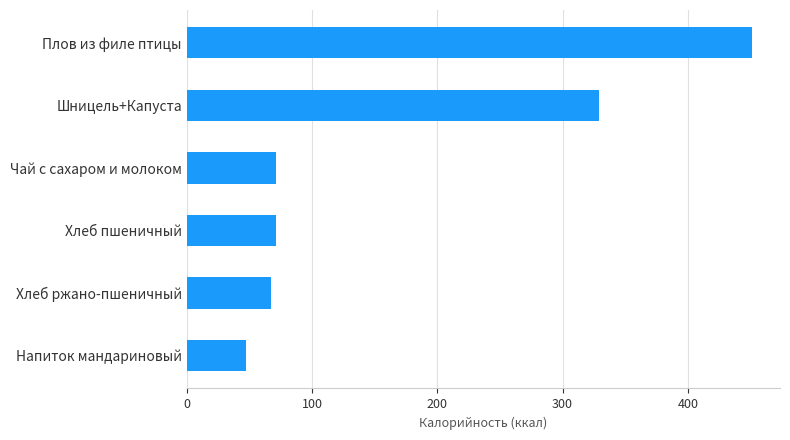

The chart shows a value of 42.7 at Хлеб ржано-пшеничный. True or false?

False